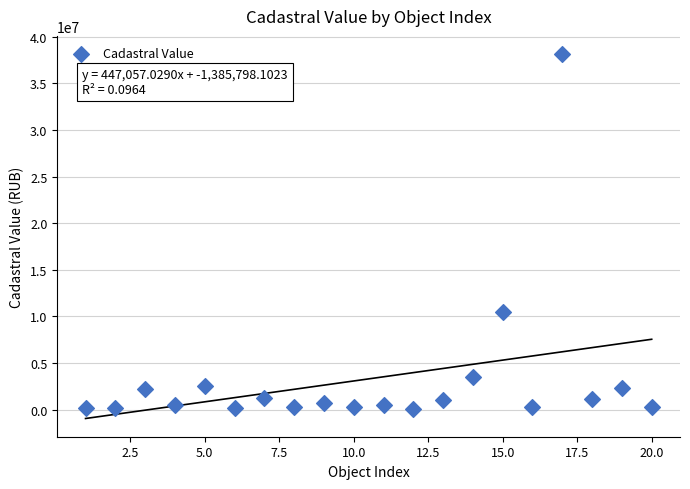

What Y value in the scatter plot is closest to 19090601?

10447551.7